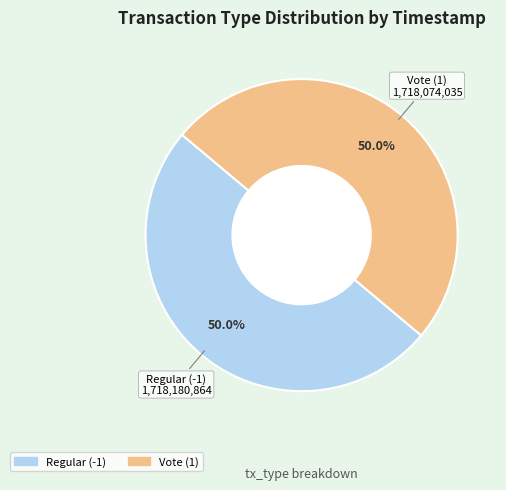

Is it true that Vote (1) is 57% of the pie?

False